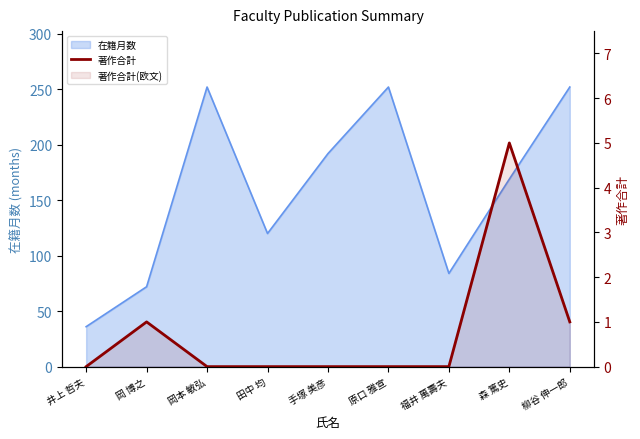

What is the greatest value displayed?

5